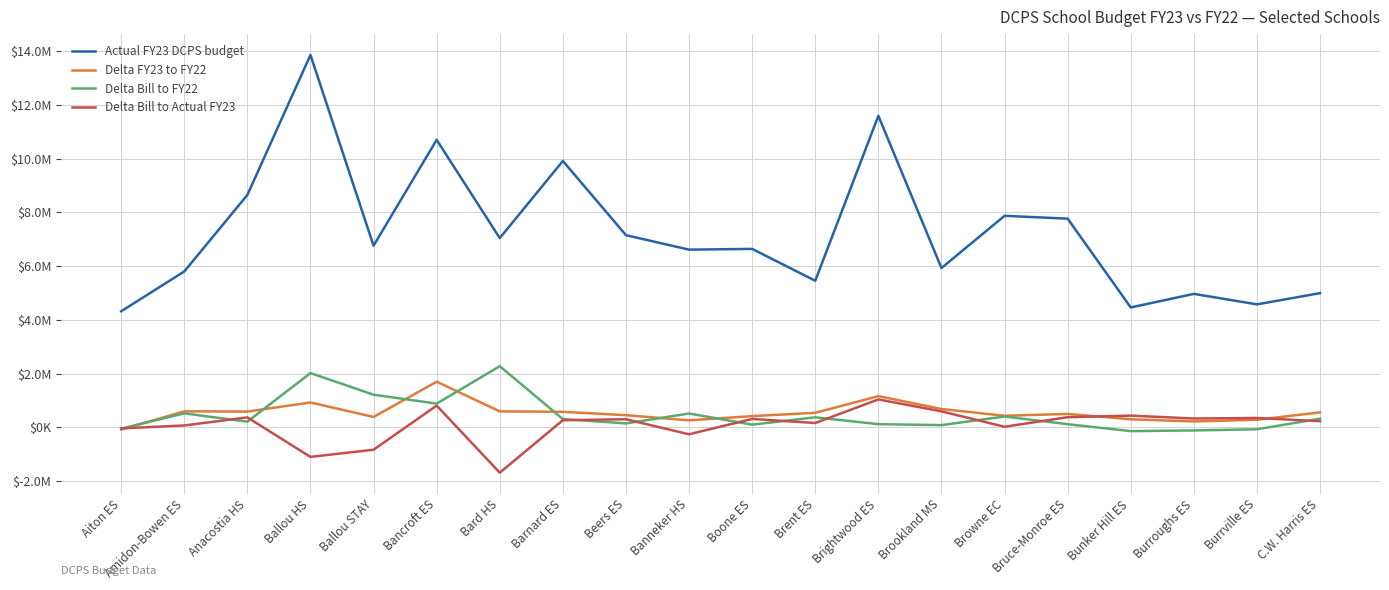

How many data points in Delta Bill to FY22 are less than 312933?

10